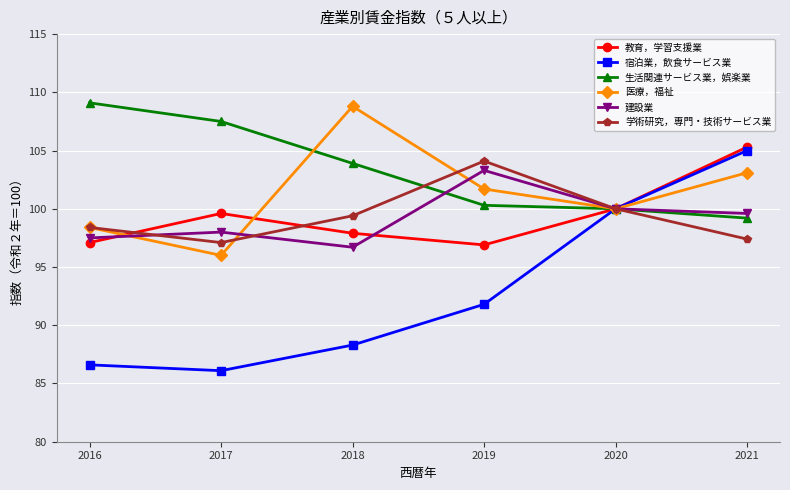

What is the value of the 学術研究，専門・技術サービス業 point at the 2nd from the left?

97.1